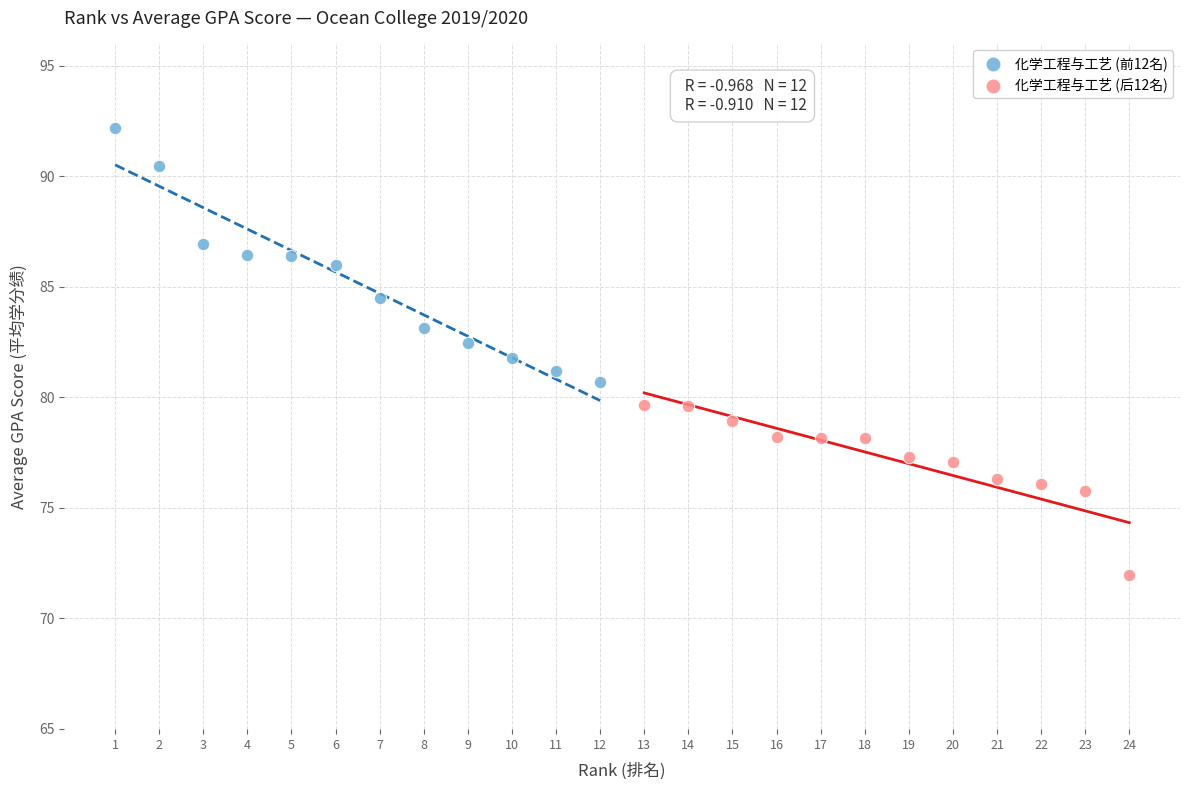

Which series reaches the minimum Y coordinate?

化学工程与工艺 (后12名)